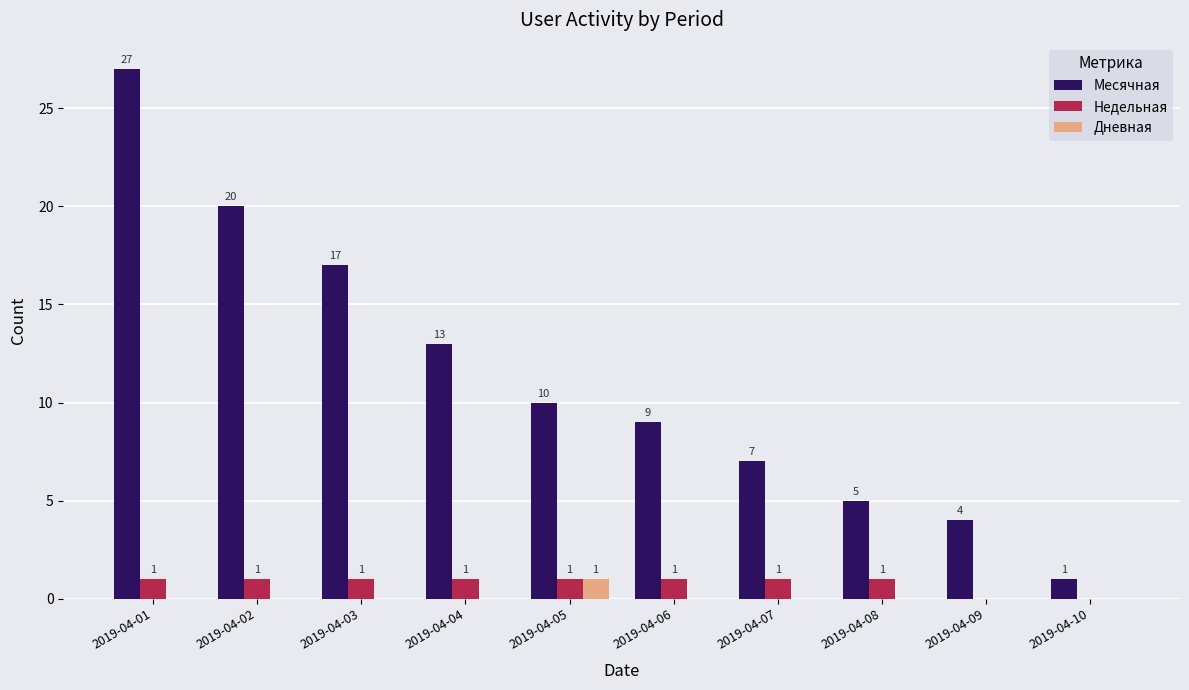

Reading right to left, extract all data points from this chart.

Месячная: 1	4	5	7	9	10	13	17	20	27
Недельная: 0	0	1	1	1	1	1	1	1	1
Дневная: 0	0	0	0	0	1	0	0	0	0